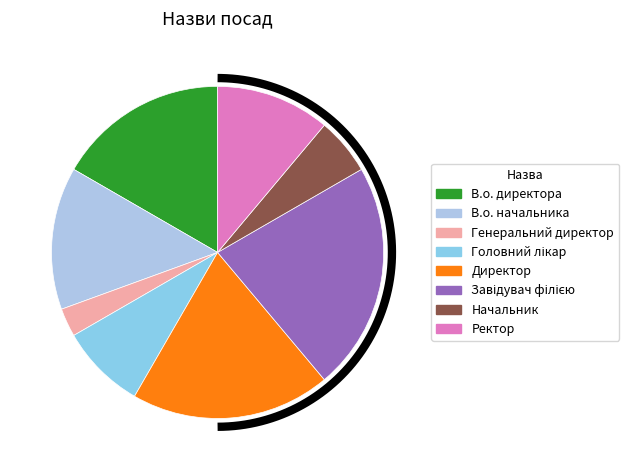

Is it true that Начальник is 6% of the pie?

True